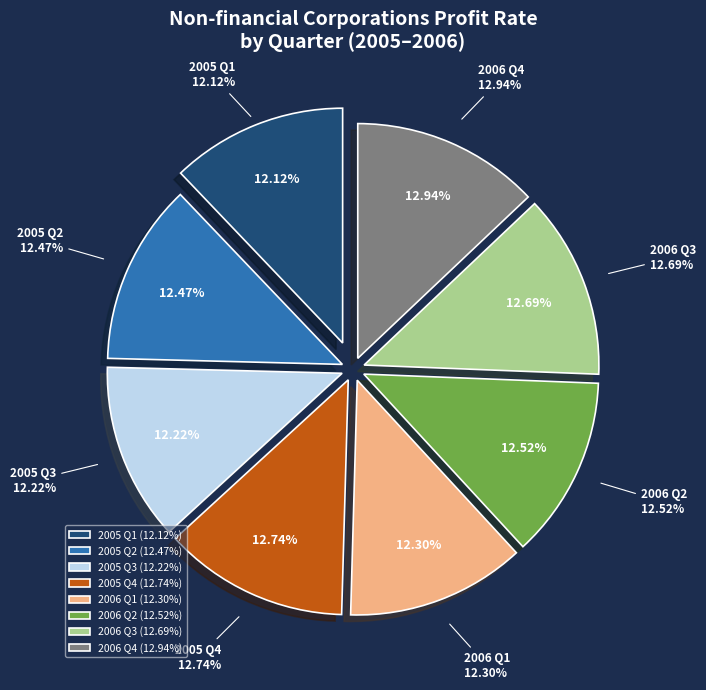

Count the number of slices in the pie.

8